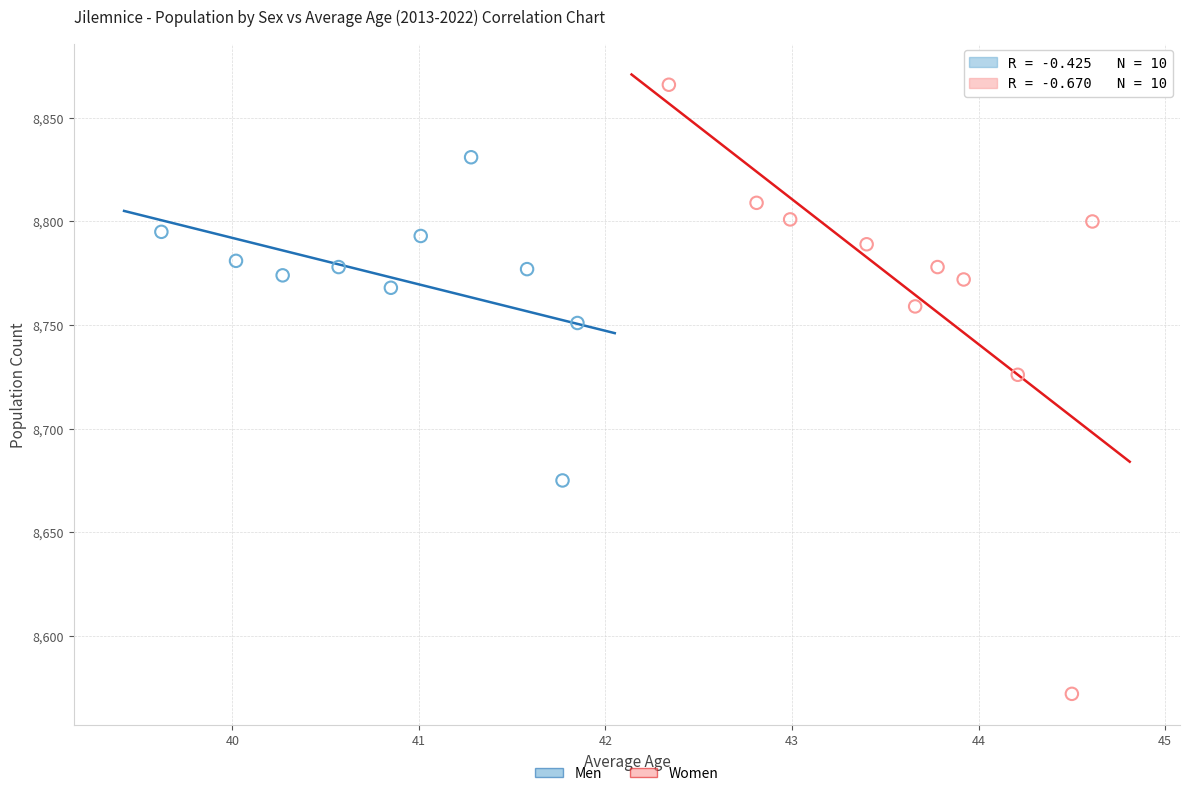

Which series reaches the minimum Y coordinate?

Women